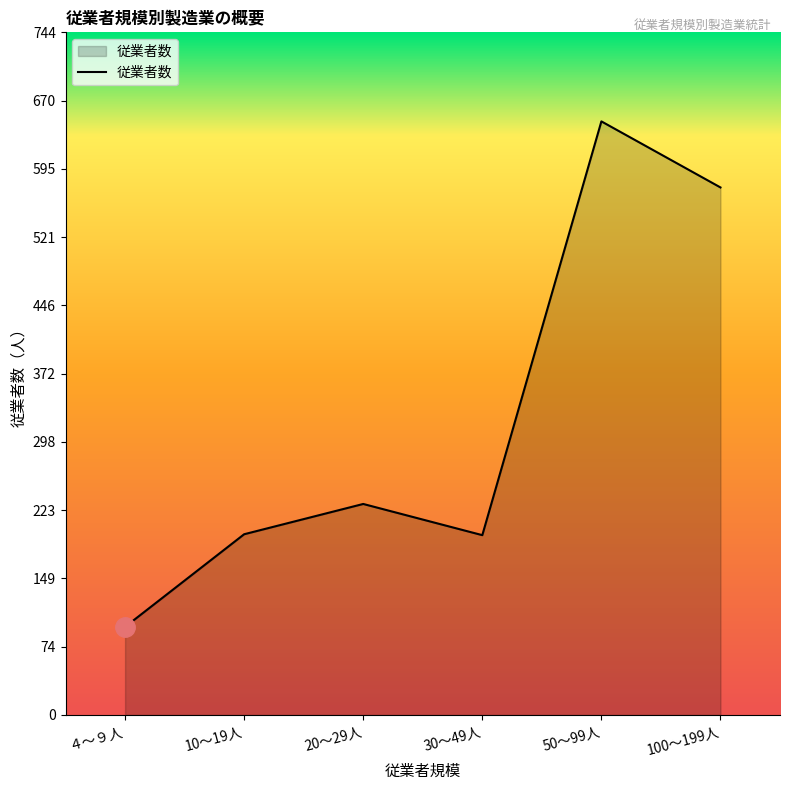

What position from the left is 50～99人?

5